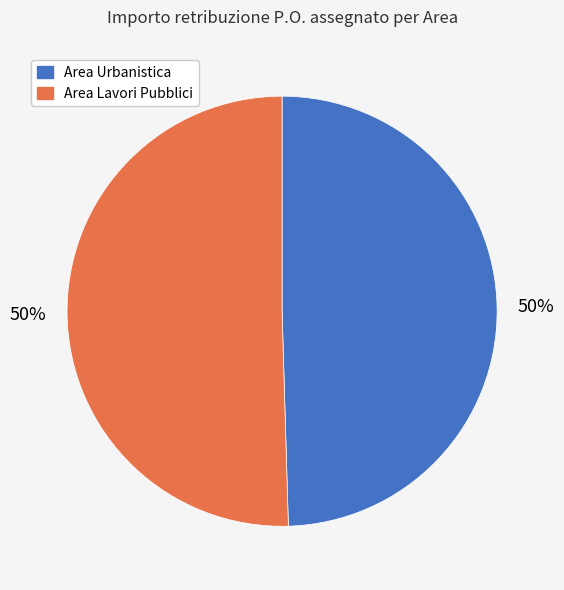

To the nearest percent, what is the average slice percentage?

50%